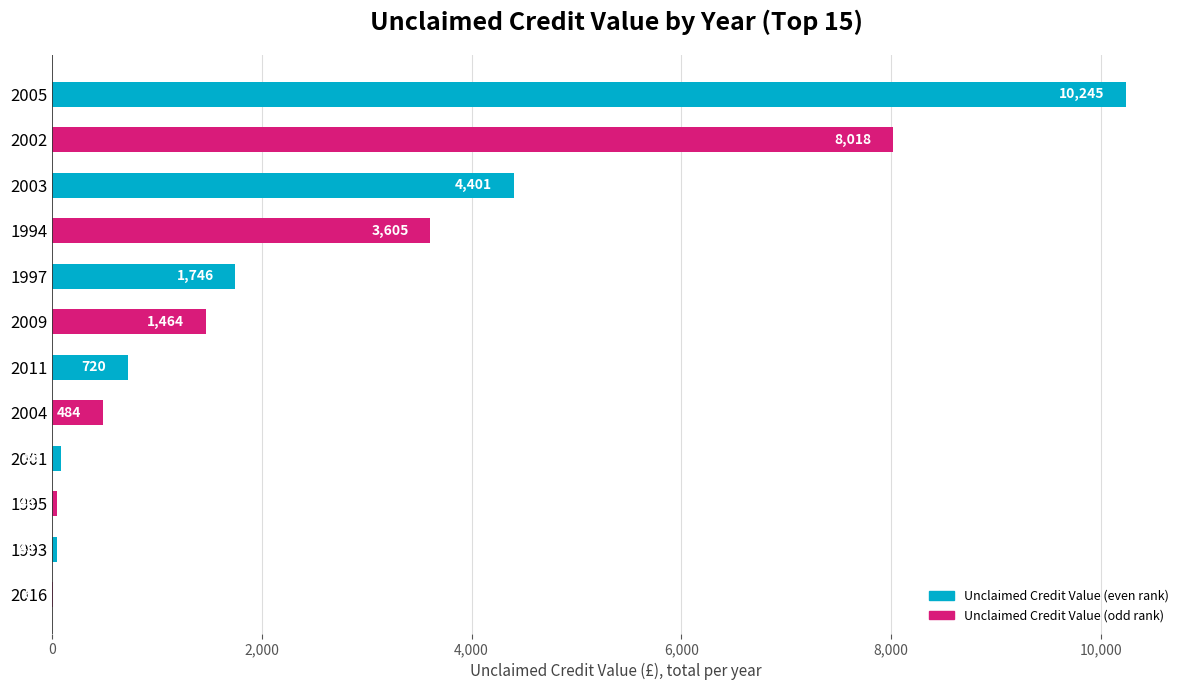

What is the ratio of the value at 1993 to the value at 2001?

0.5